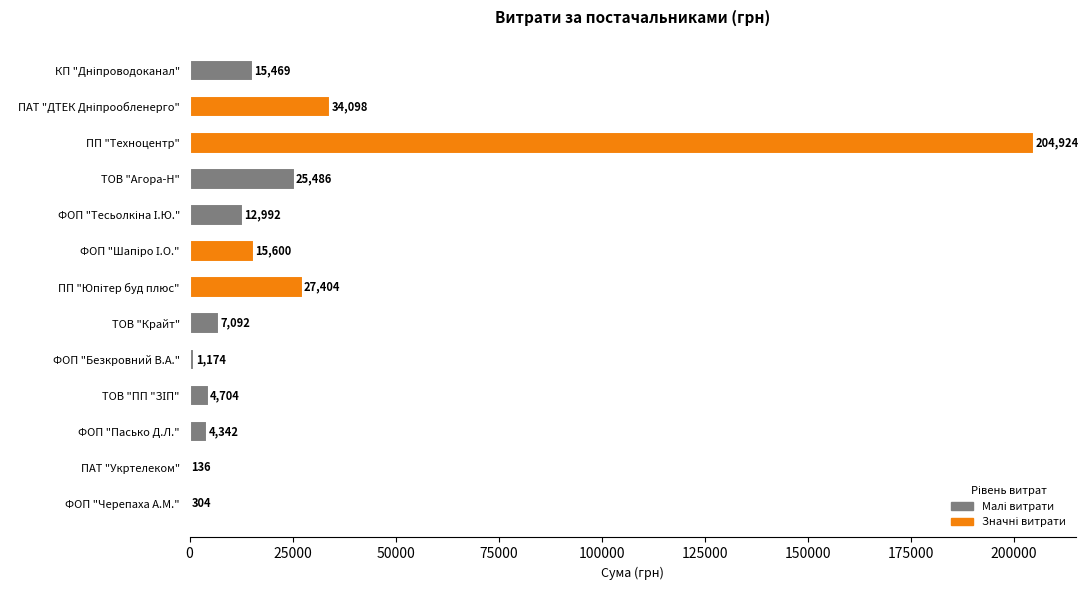

True or false: the data shows 136.3 at ПАТ "Укртелеком".

True